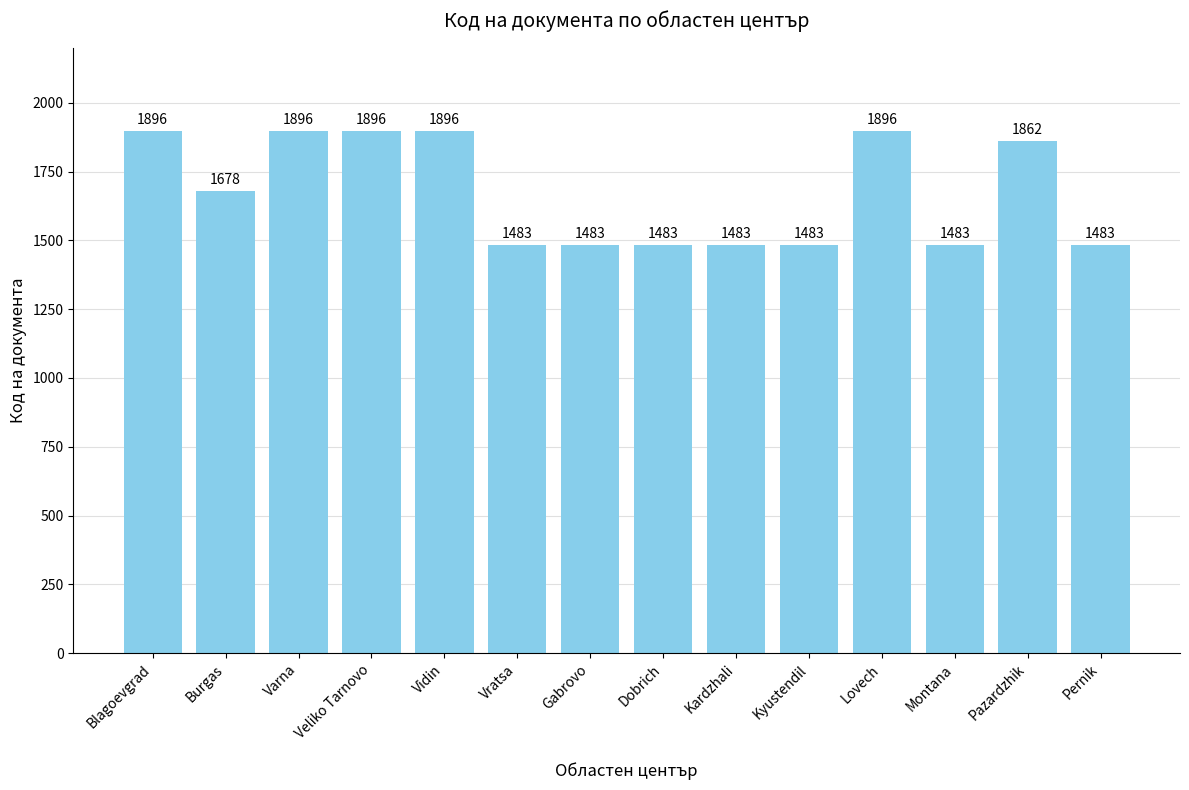

What is the ratio of the value at Vratsa to the value at Vidin?

0.8